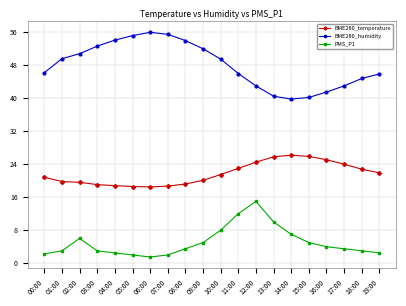

True or false: PMS_P1 and BME280_temperature cross at least once.

False